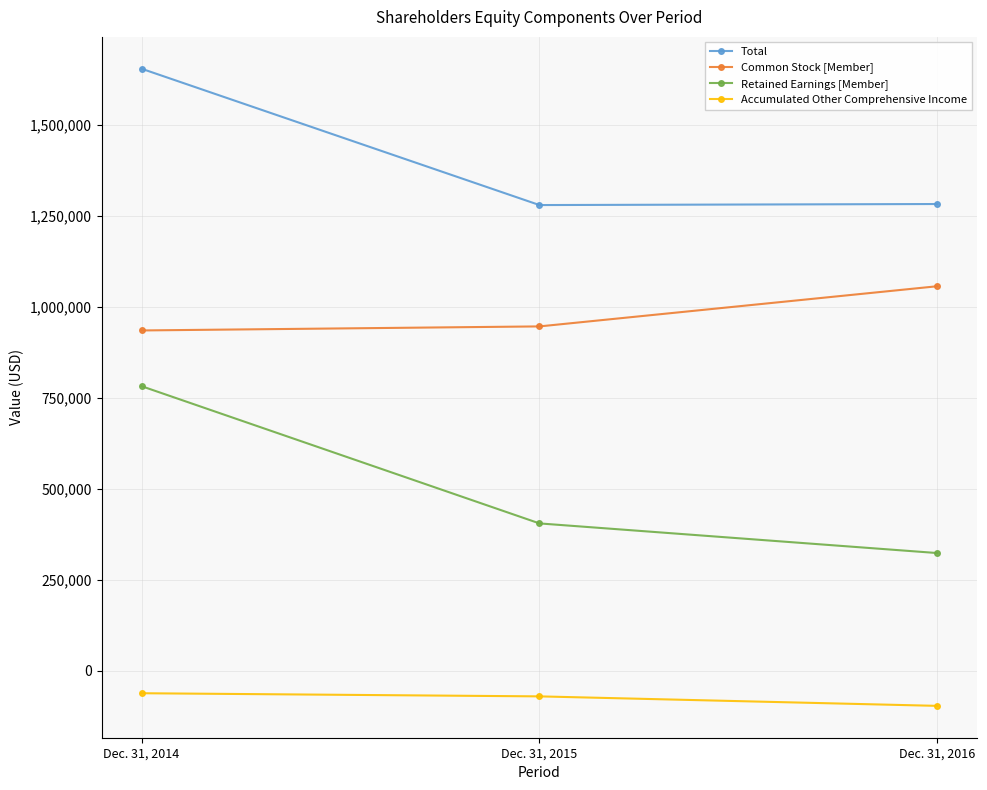

Rank the series by their maximum value, from highest to lowest.

Total, Common Stock [Member], Retained Earnings [Member], Accumulated Other Comprehensive Income